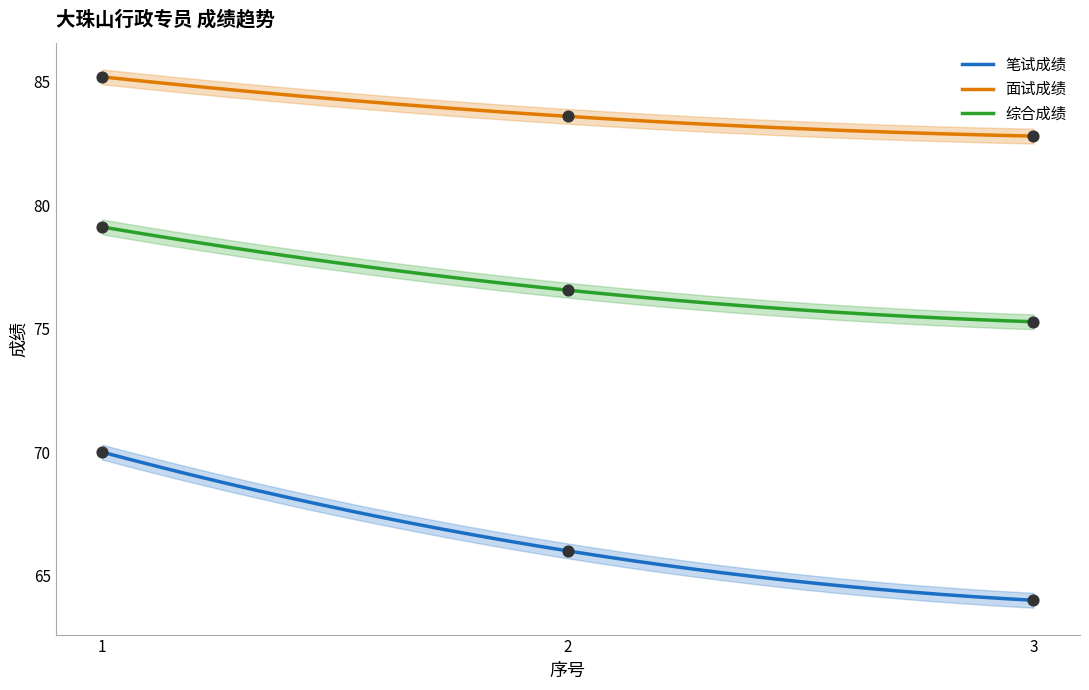

At how many categories does at least one series exceed 65?

3